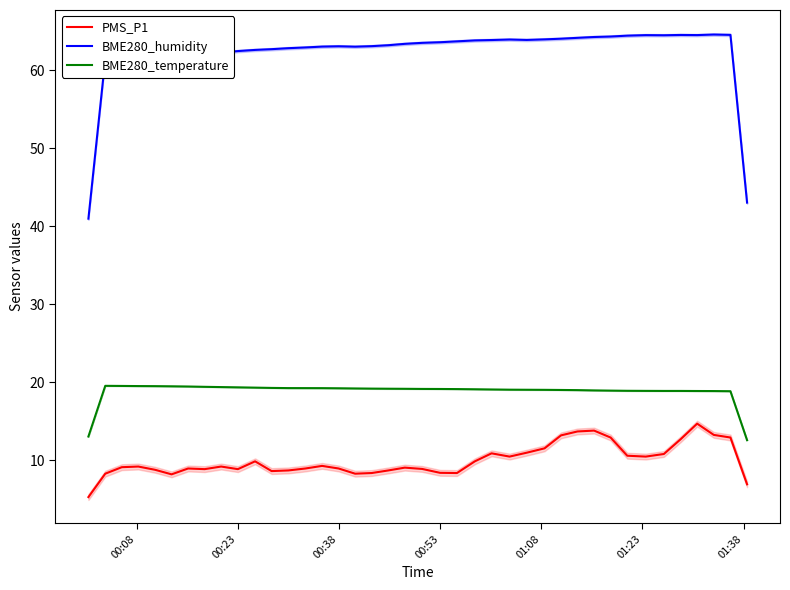

True or false: PMS_P1 and BME280_temperature cross at least once.

False